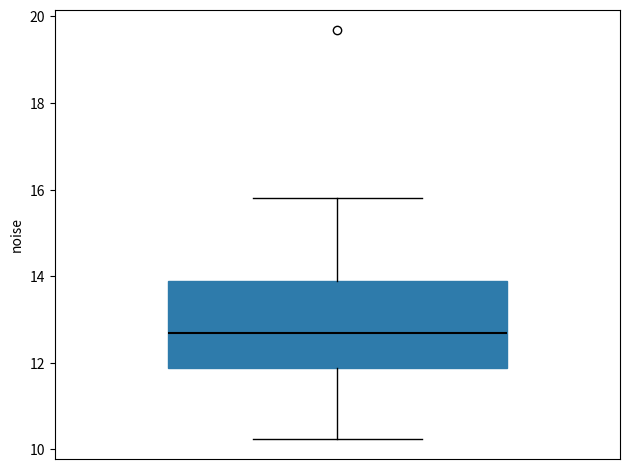

Where does the median line of the box sit on the y-axis? The values are not printed on the chart, so give them approximately, as read against the axis.

12.6